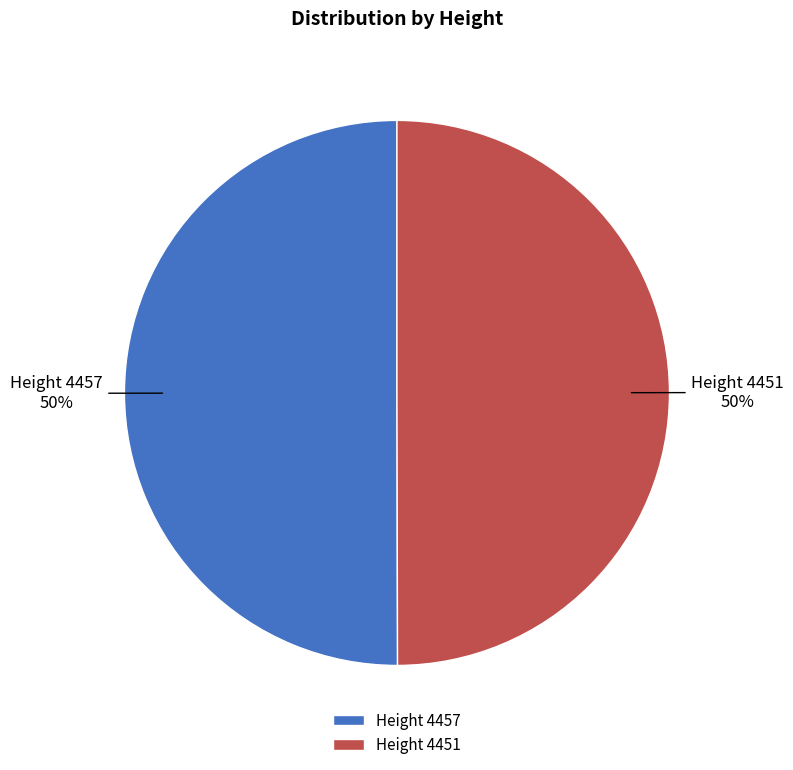

To the nearest percent, what is the combined percentage of Height 4451 and Height 4457?

100%